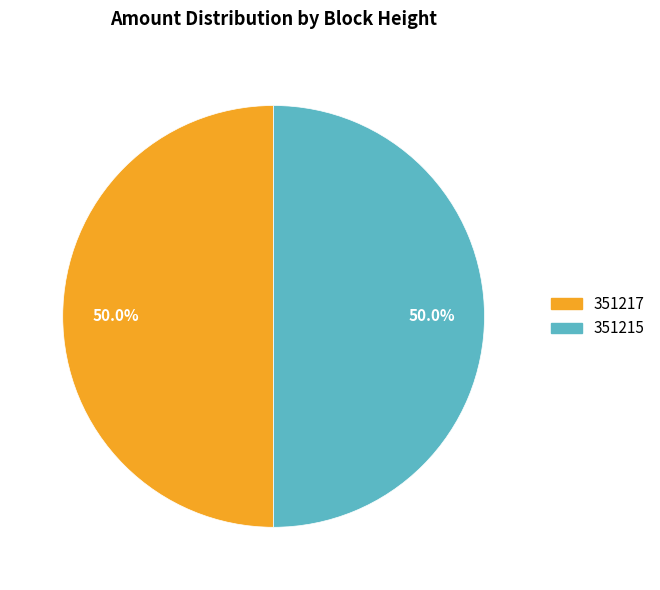

Combined, what portion of the pie is 351217 and 351215?

100.0%